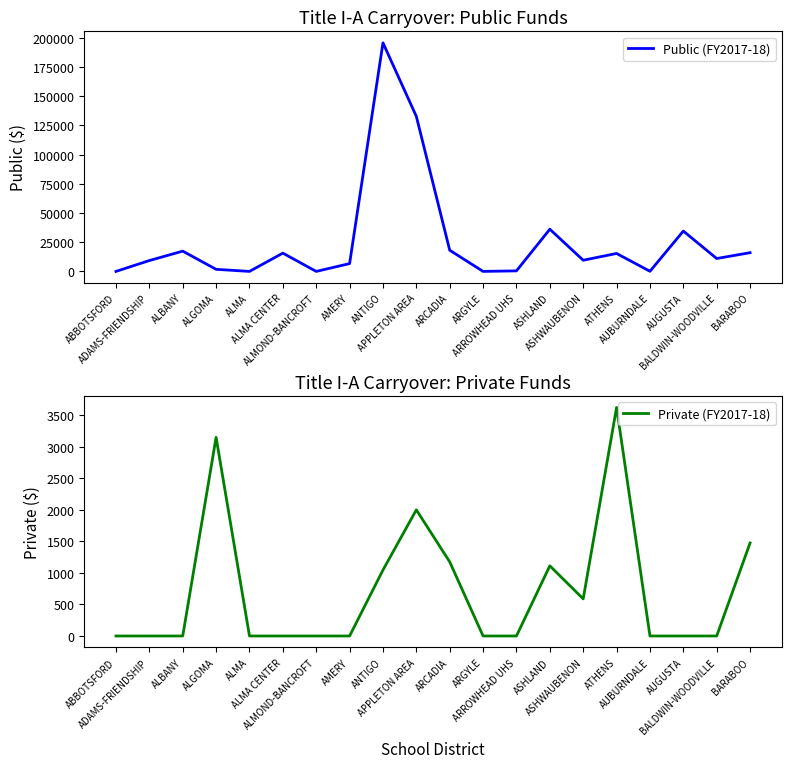

At how many categories does at least one series exceed 90707?

2